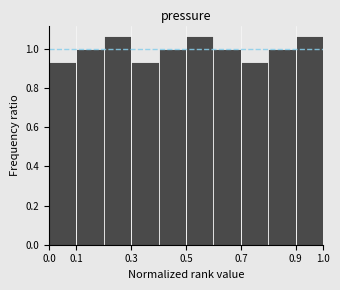

What is the height of the bar covering 0.3 to 0.4 on the x-axis? The values are not printed on the chart, so give them approximately, as read against the axis.

0.94